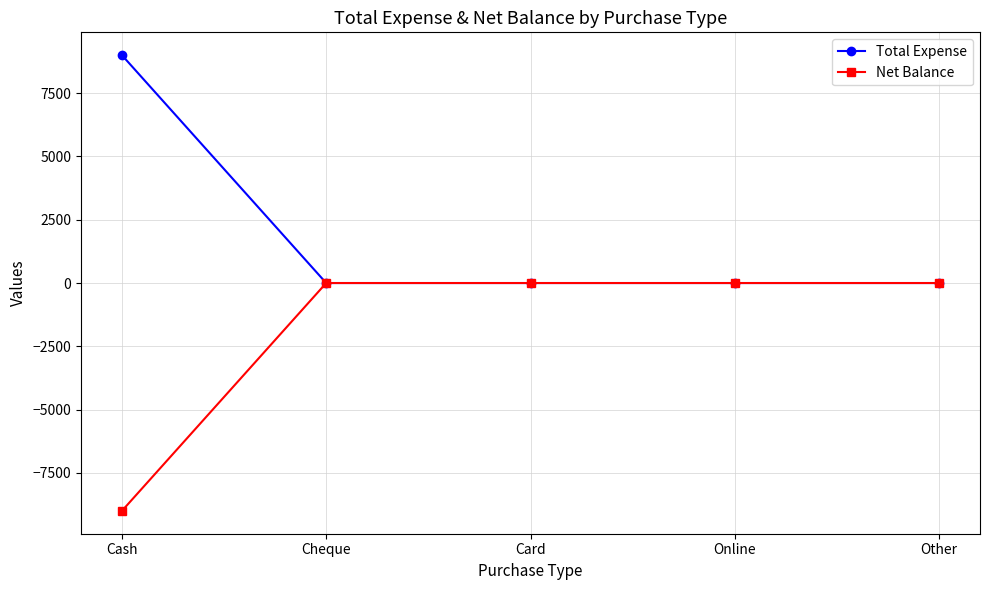

How many distinct data groups are displayed?

2